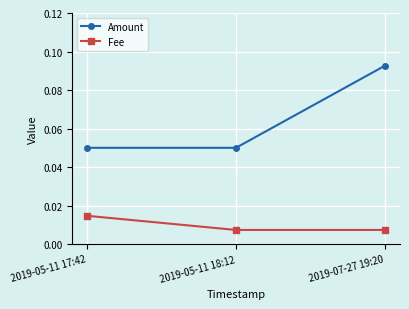

How many Amount values are between 0 and 1?

3